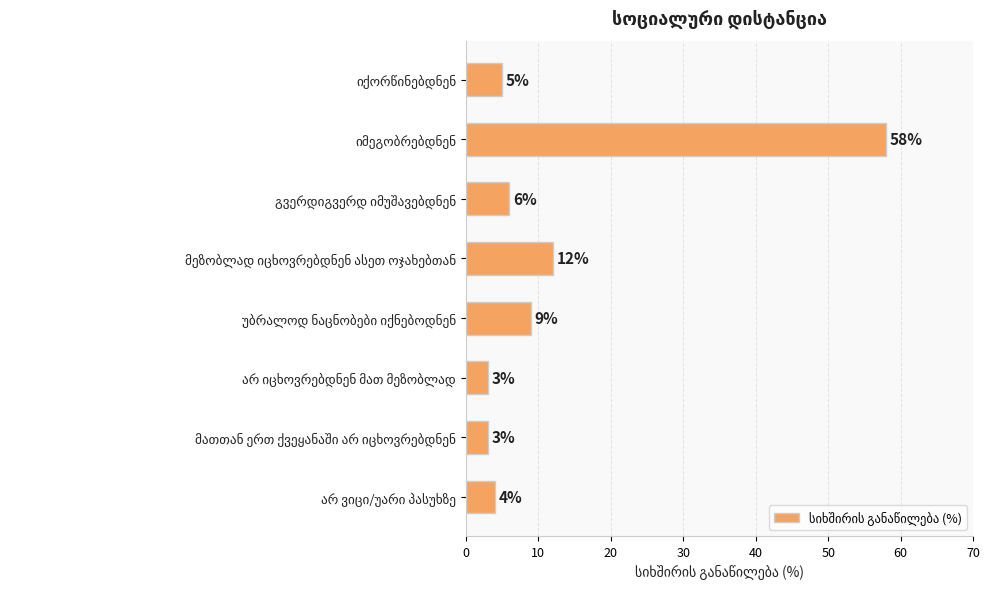

What is the sum of all values?

100